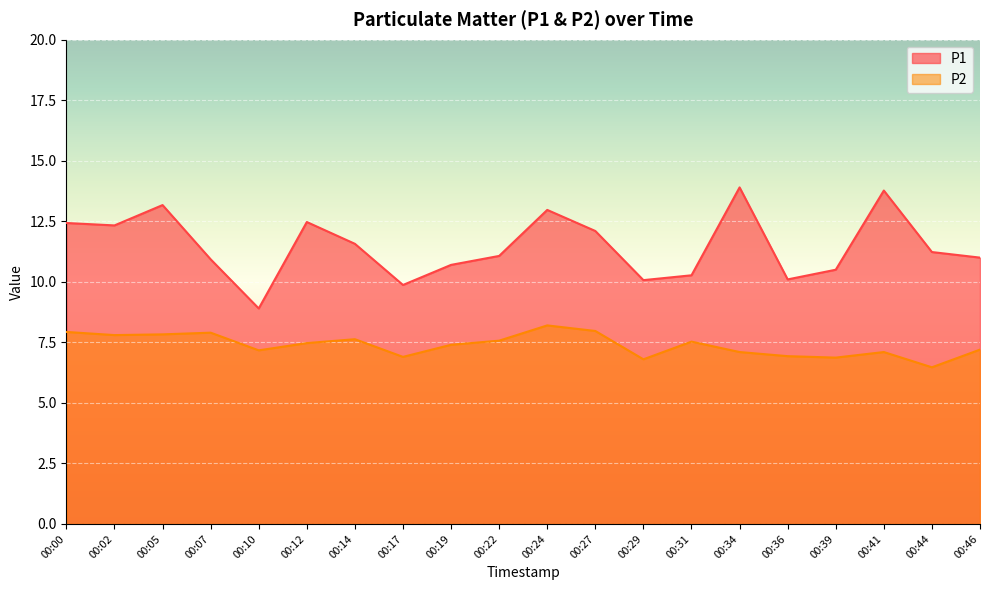

At which category does P2 reach its first local peak?

00:07